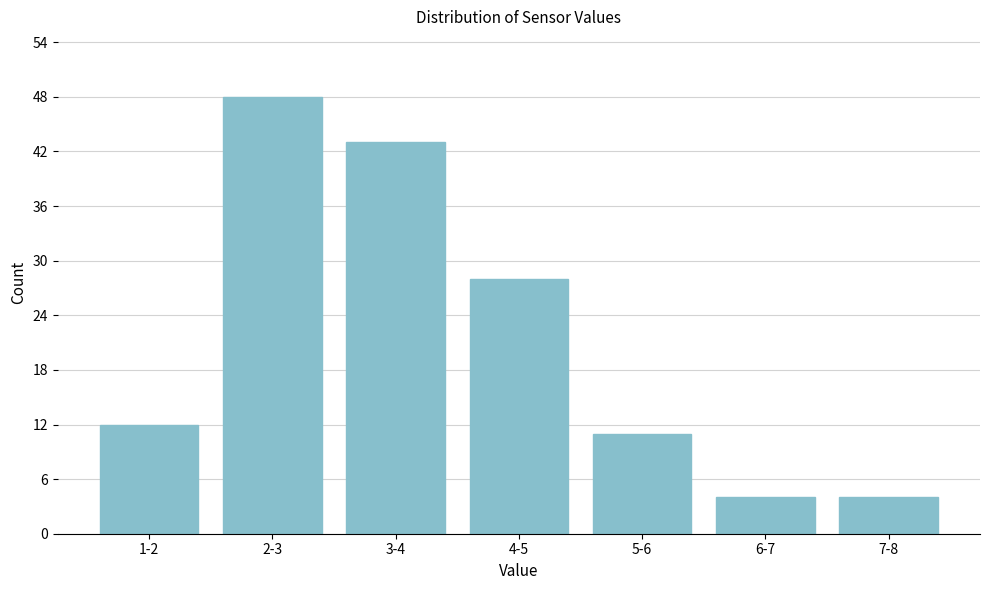

Reading left to right, extract all data points from this chart.

1-2=12	2-3=48	3-4=43	4-5=28	5-6=11	6-7=4	7-8=4